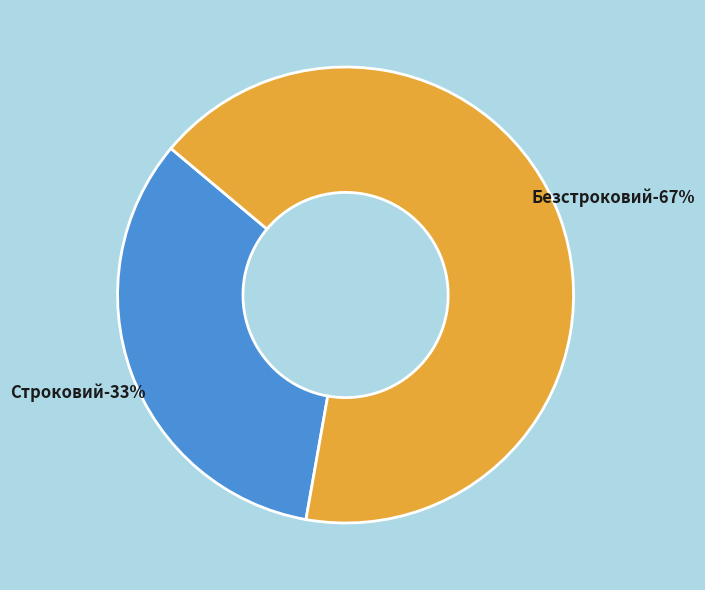

Which slice is the smallest?

Строковий